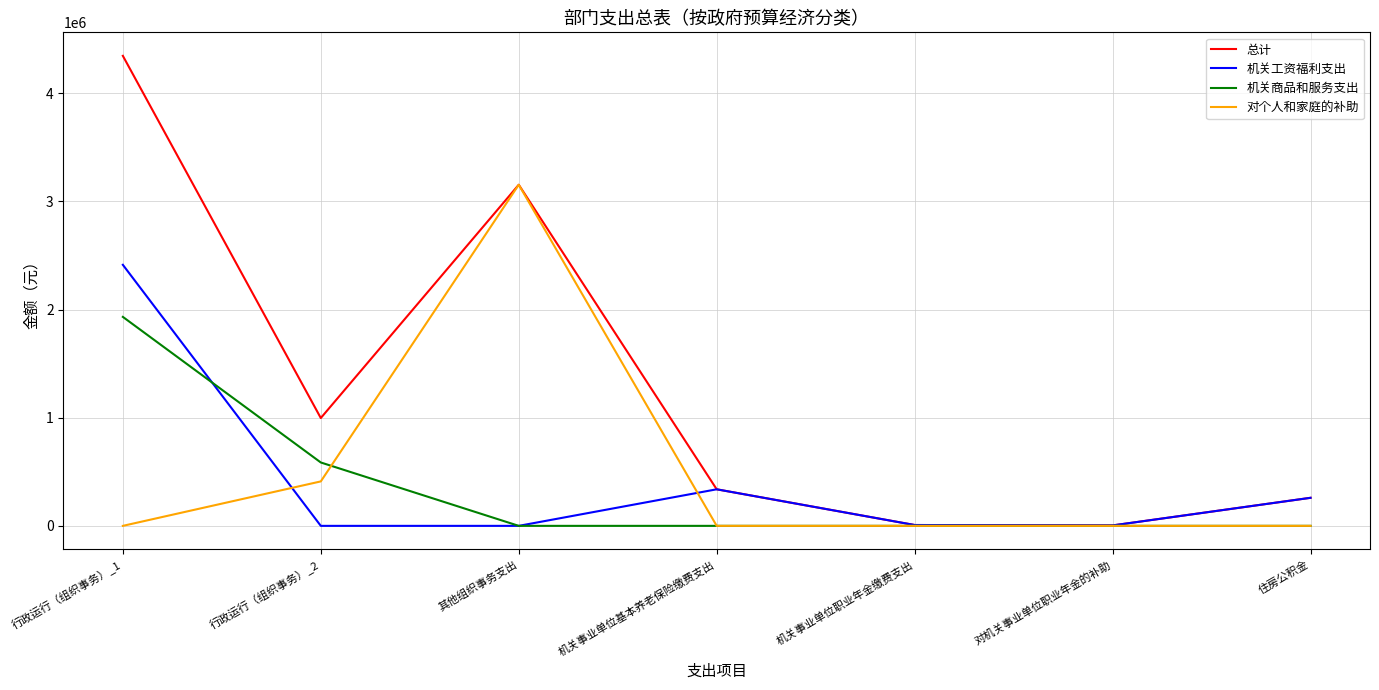

Read the 总计 value at 行政运行（组织事务）_1.

4346016.9